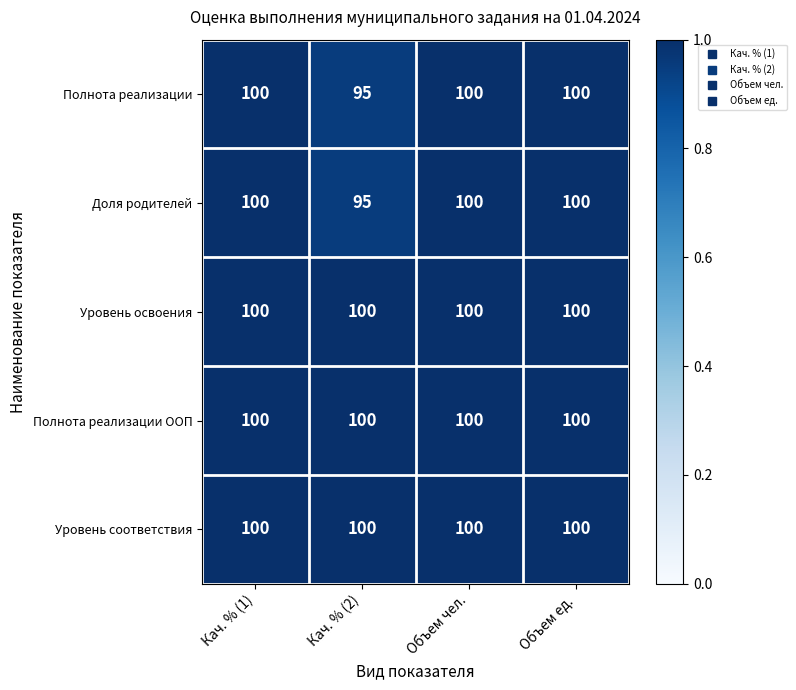

Reading right to left, list all the values displayed in this chart.

Полнота реализации: 100	100	95	100
Доля родителей: 100	100	95	100
Уровень освоения: 100	100	100	100
Полнота реализации ООП: 100	100	100	100
Уровень соответствия: 100	100	100	100